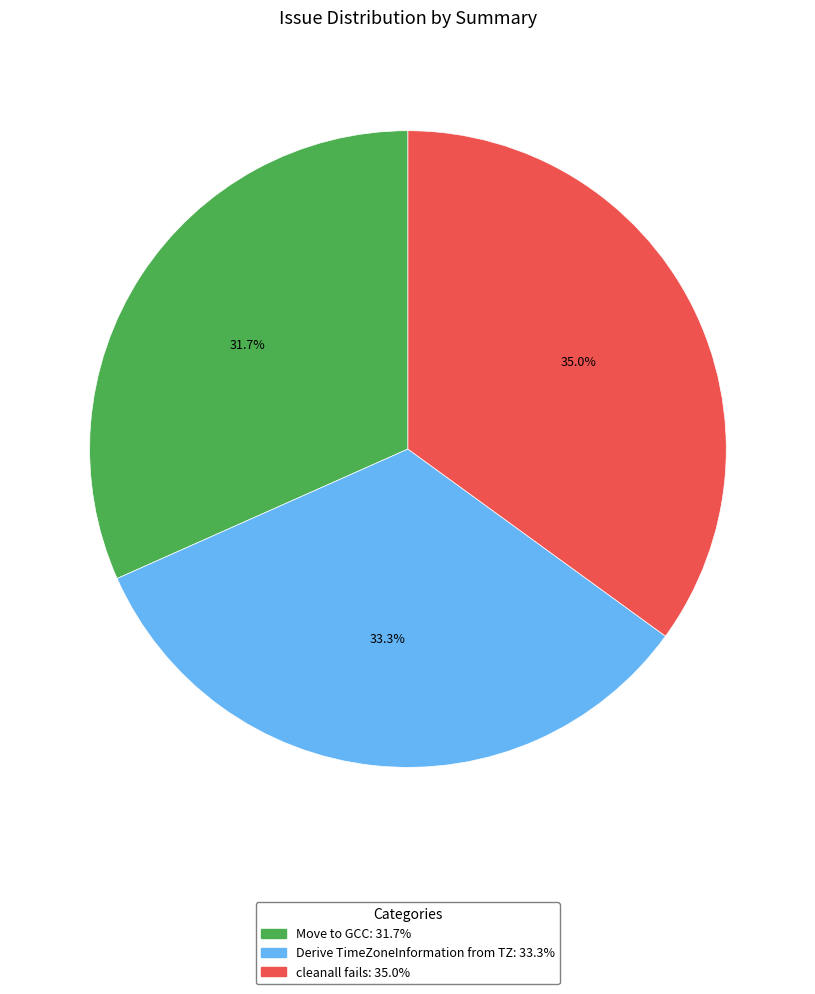

How many slices are in this pie chart?

3